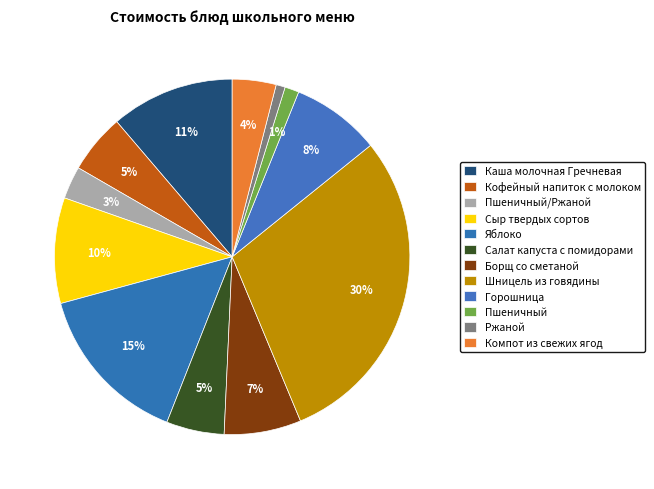

Rank the categories by value from lowest to highest.

Ржаной, Пшеничный, Пшеничный/Ржаной, Компот из свежих ягод, Салат капуста с помидорами, Кофейный напиток с молоком, Борщ со сметаной, Горошница, Сыр твердых сортов, Каша молочная Гречневая, Яблоко, Шницель из говядины